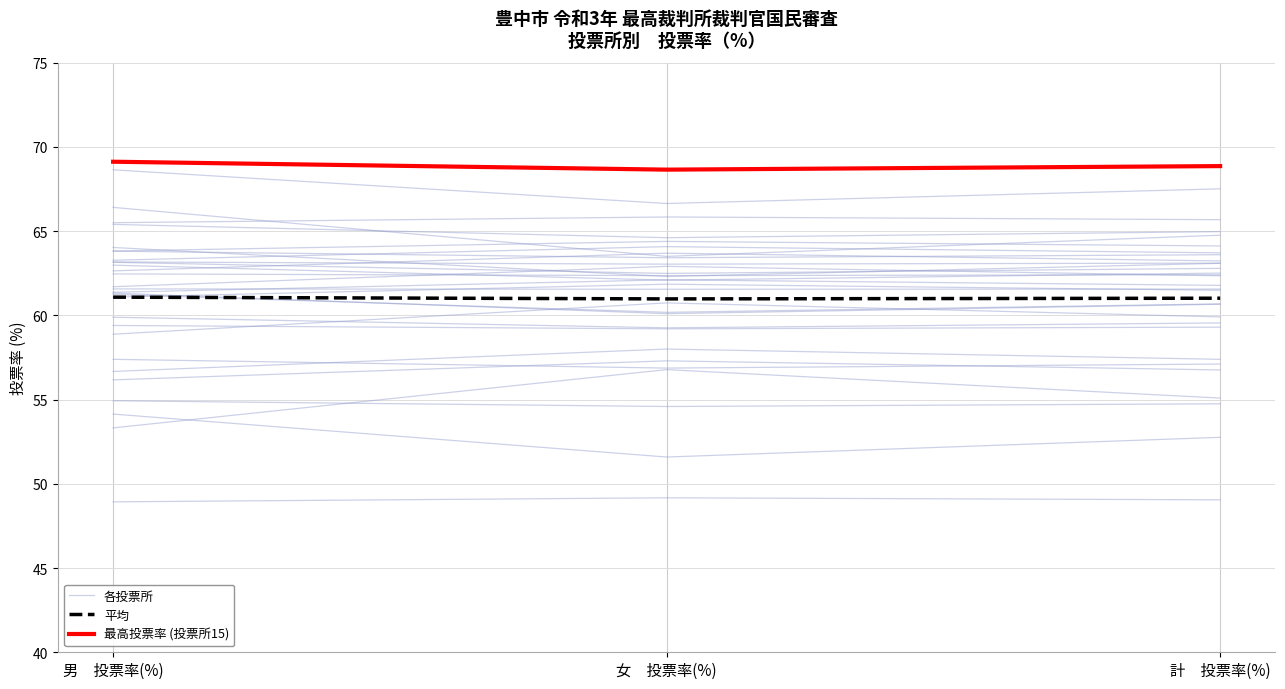

What are all the series names shown in the legend?

各投票所, 平均, 最高投票率 (投票所15)